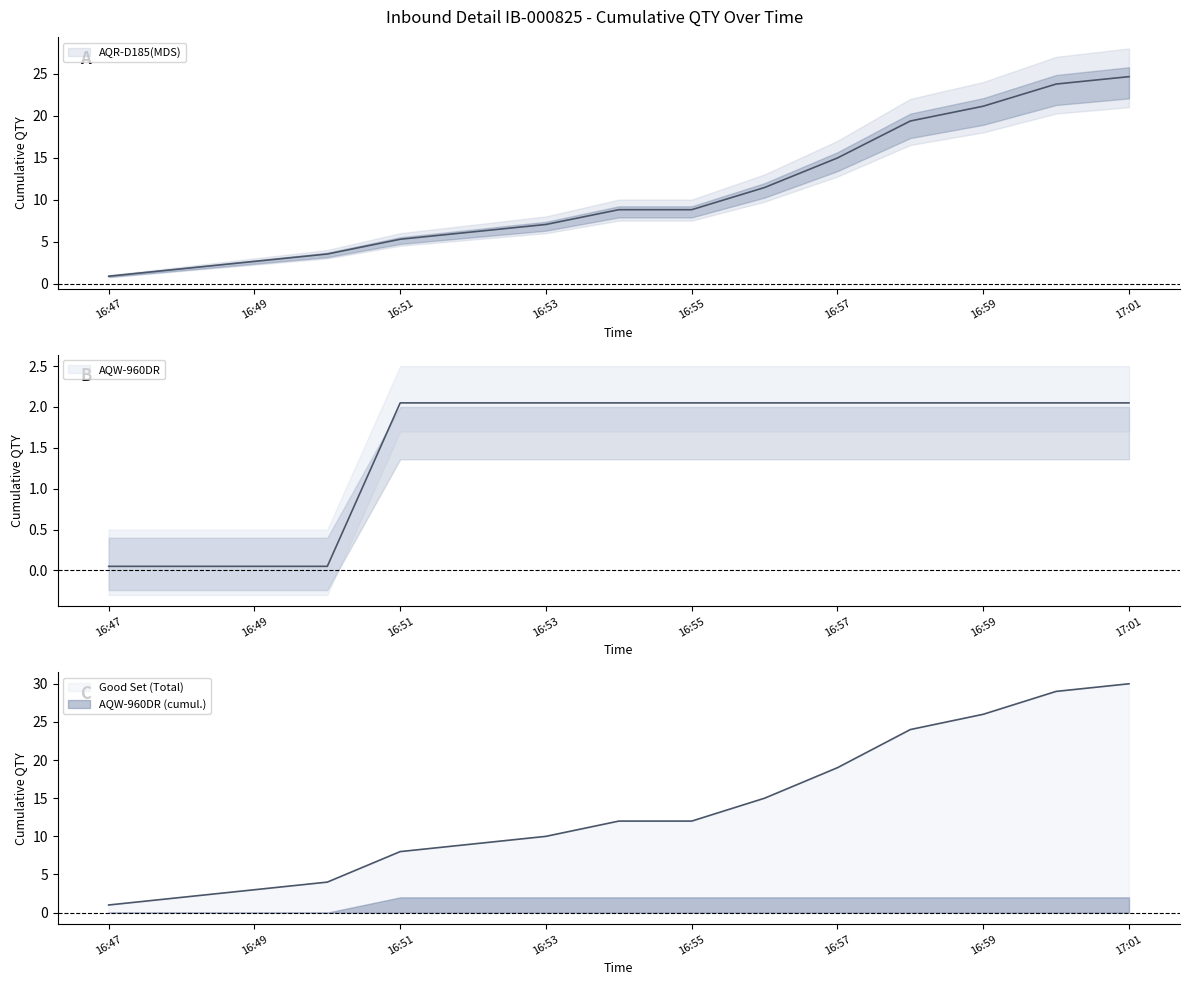

How many lines are shown in the chart?

3